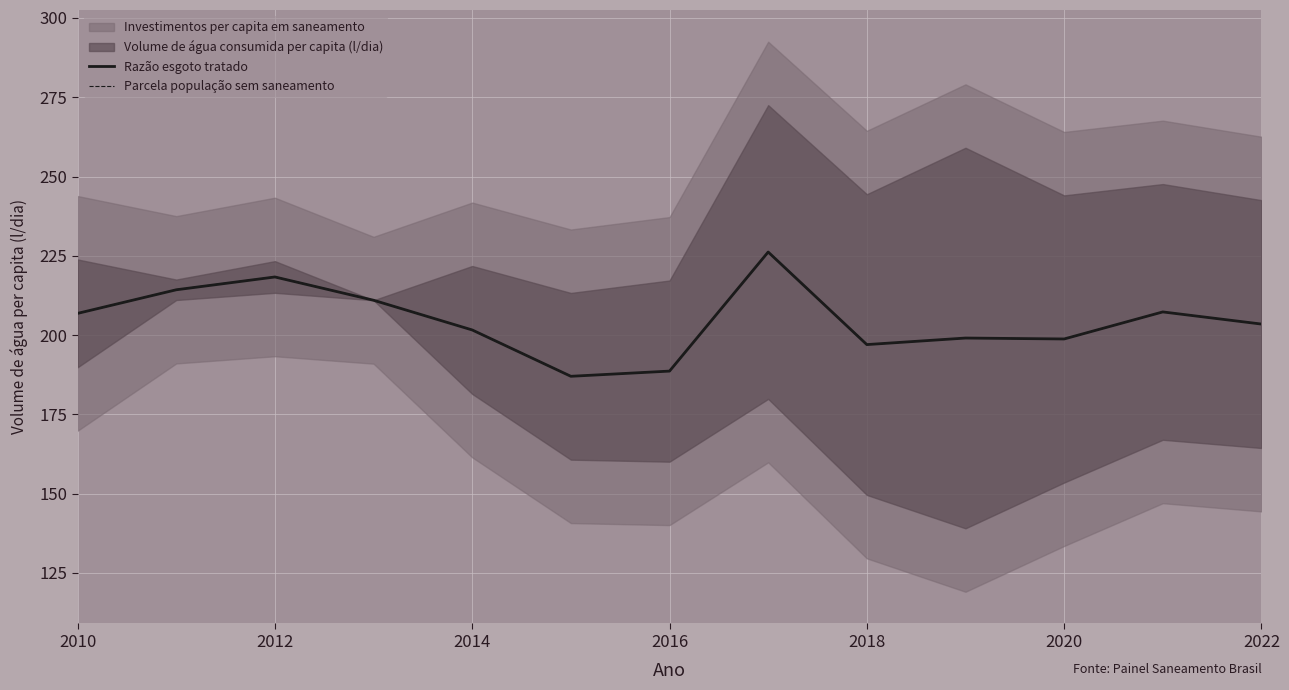

Is this an area chart (filled region under the line)?

No